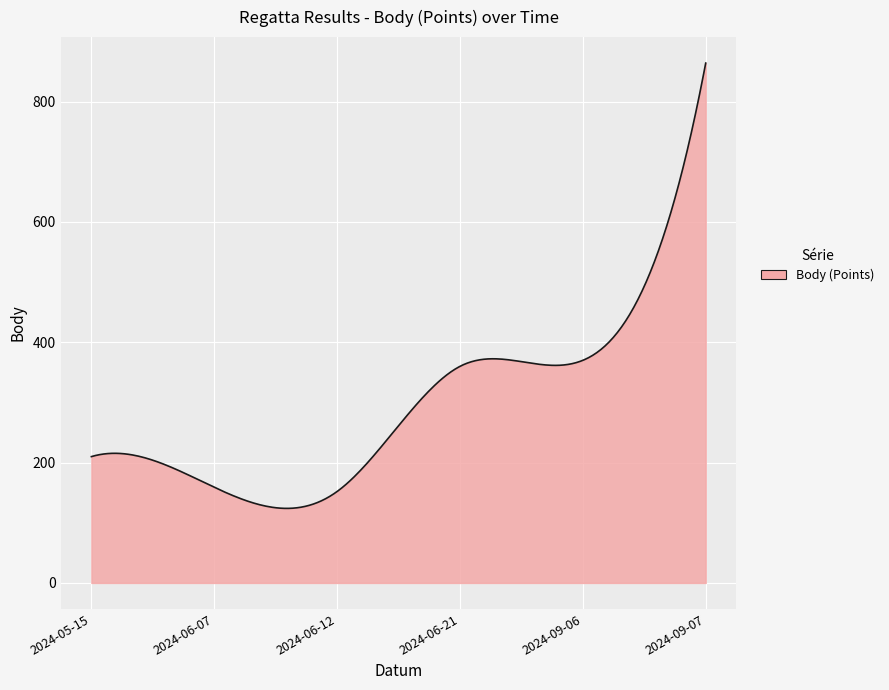

What is the smallest value displayed?

123.9